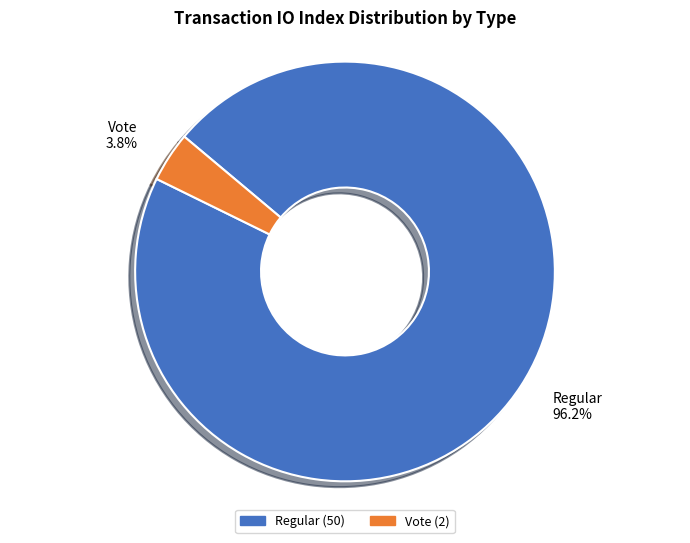

Which slice is the largest?

Regular